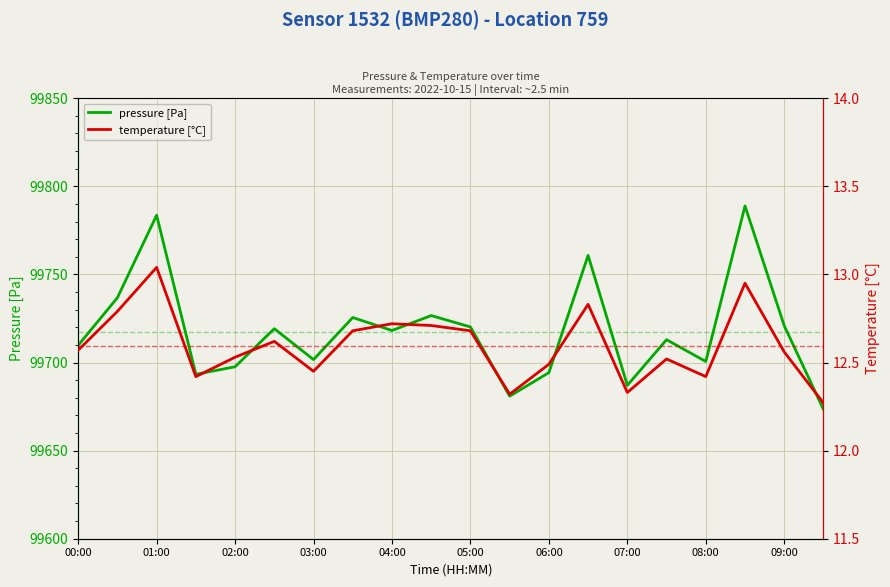

How many lines are shown in the chart?

2